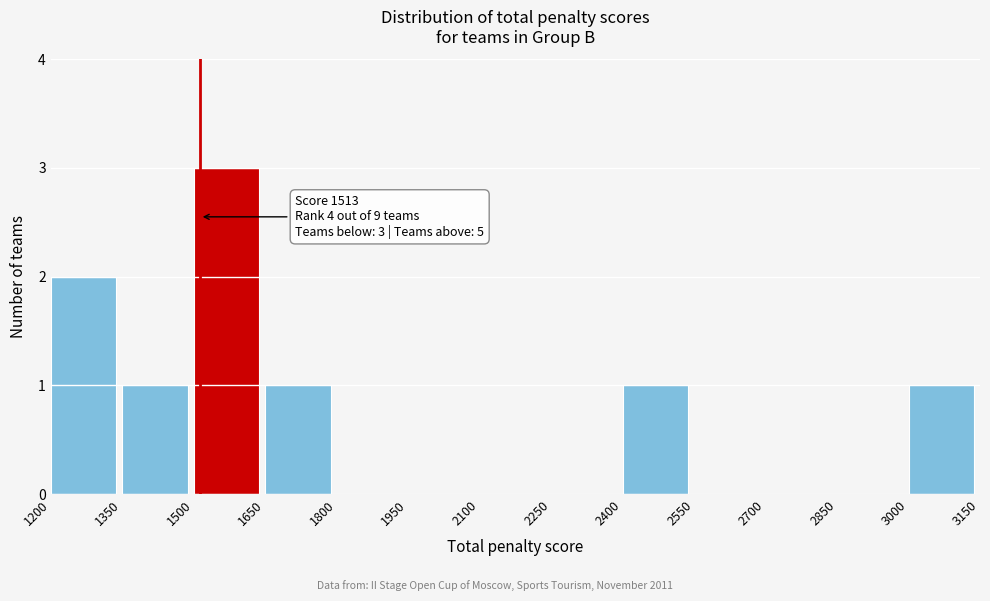

Which range on the x-axis has the tallest bar?

1500 to 1650